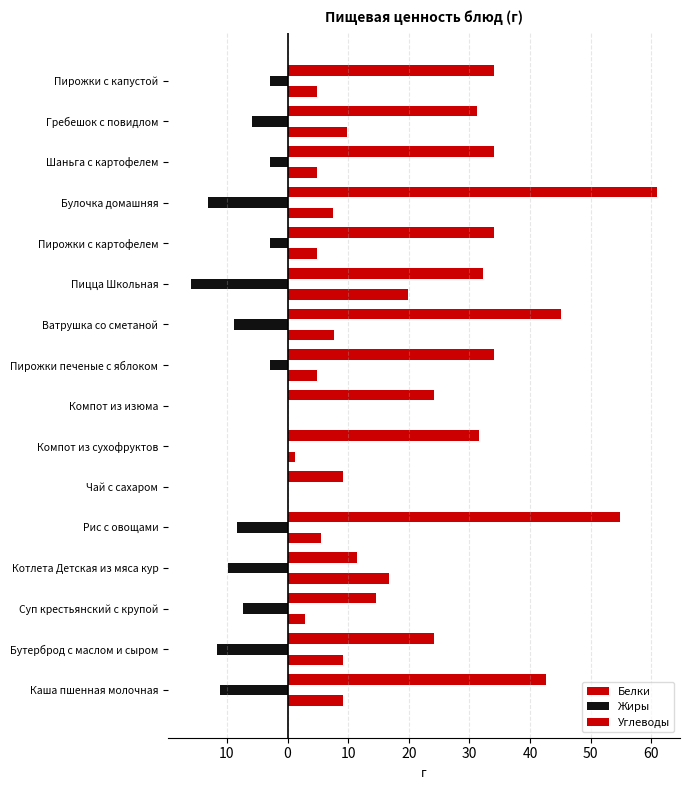

How many bars are there in total?

48